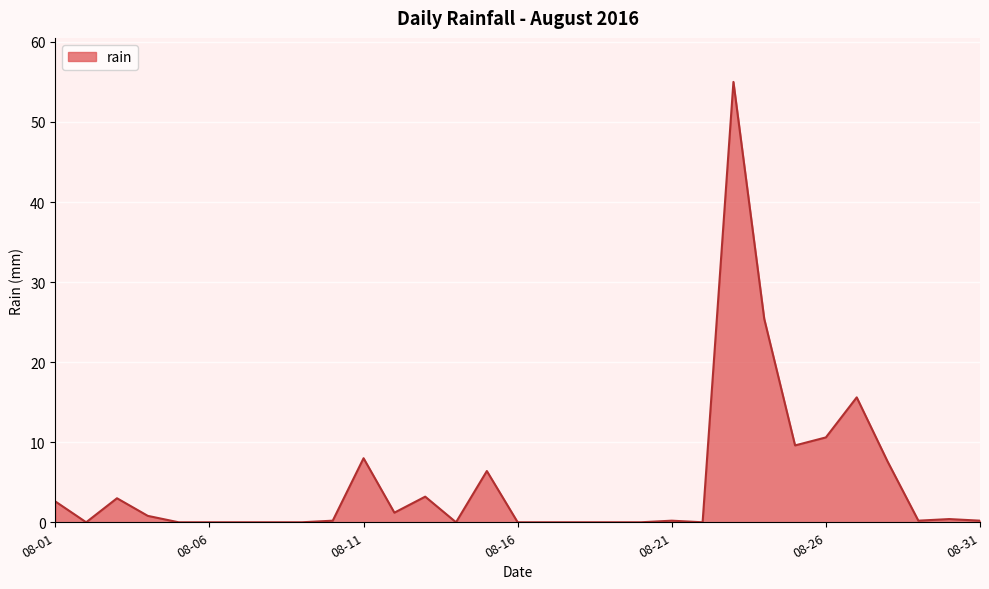

What is the greatest value displayed?

55.0